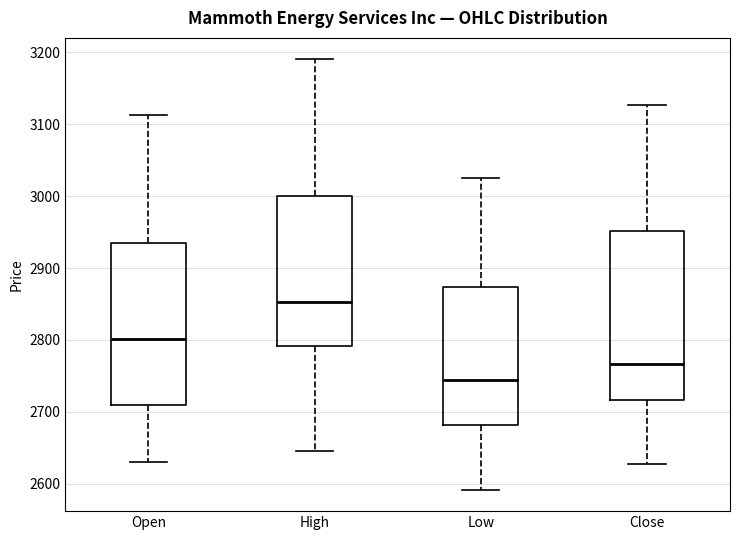

Where is the upper edge of the box for Open on the y-axis? The values are not printed on the chart, so give them approximately, as read against the axis.

2930